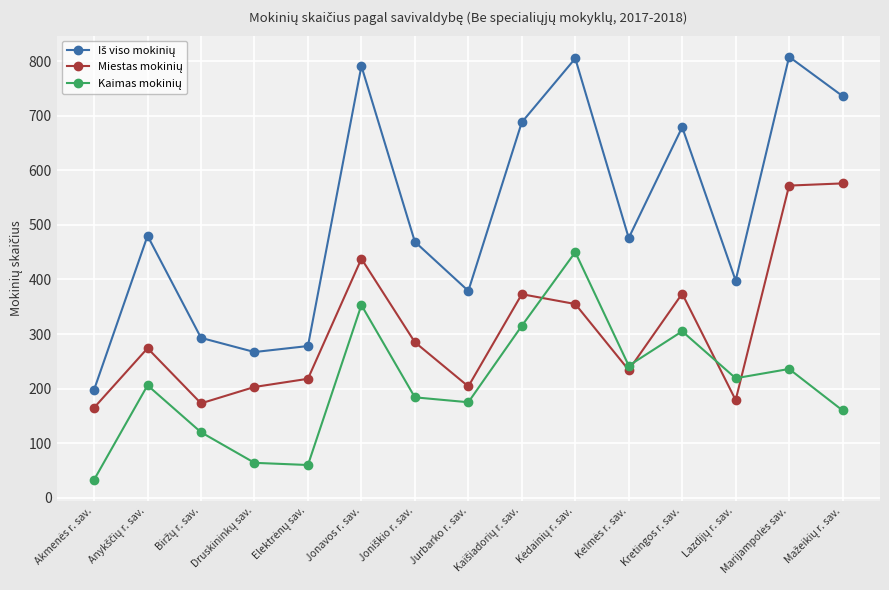

What is the maximum value shown in the chart?

808